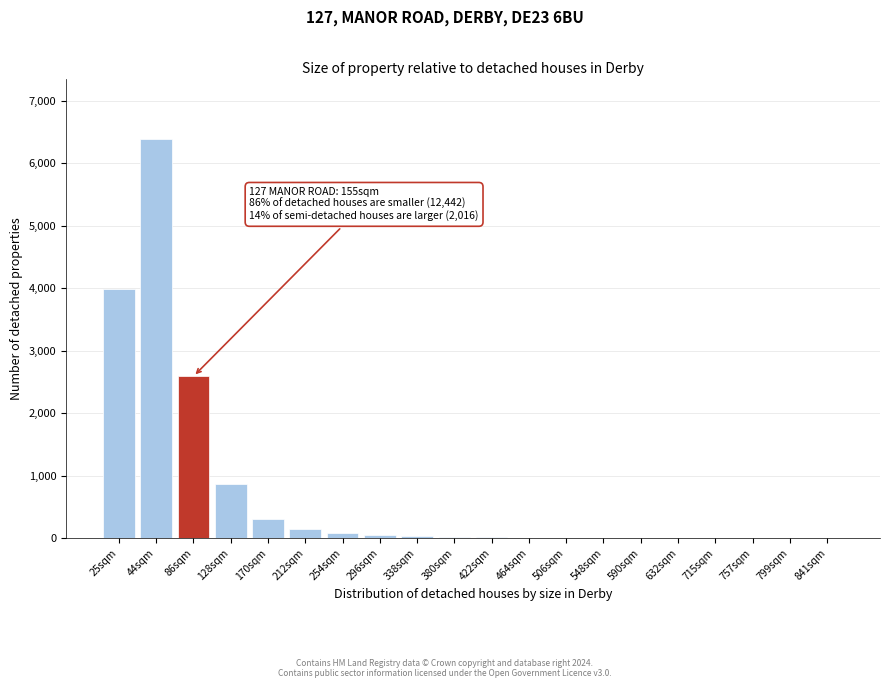

What is the maximum value shown in the chart?

6398